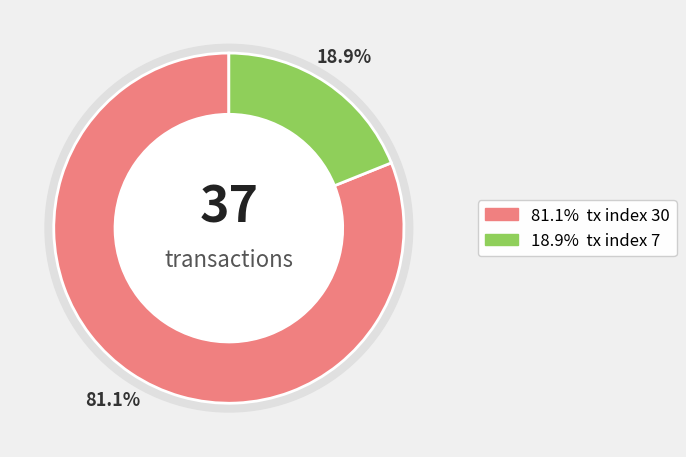

Is it true that tx index 7 is 9% of the pie?

False